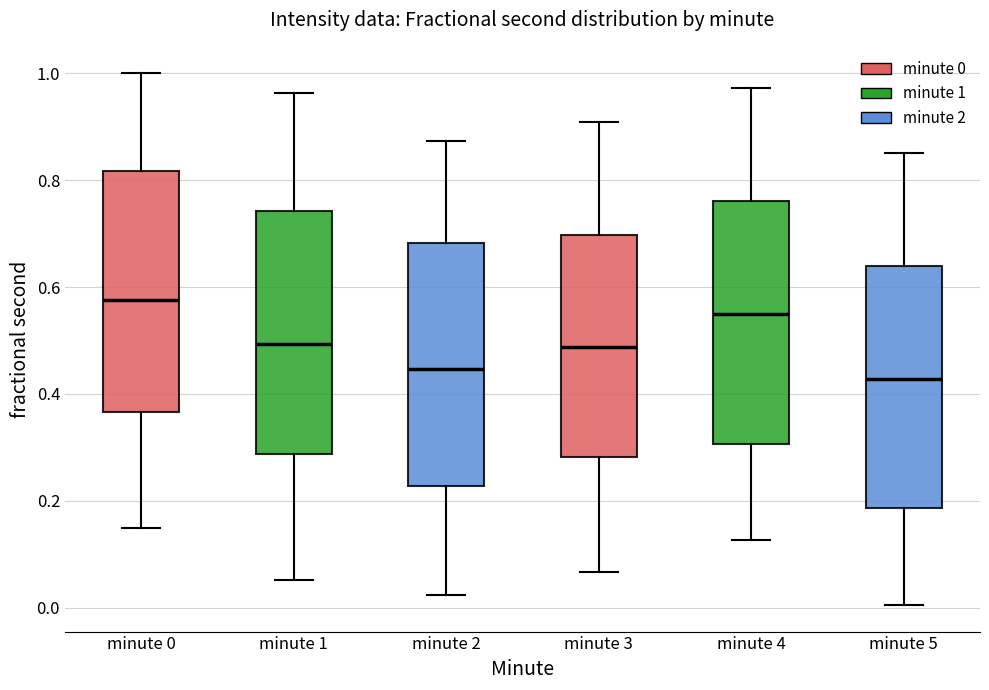

Reading left to right, transcribe this box plot: for each box, give where its median line is, the range the box spans, and where its two whiskers end, as read against the y-axis. The values are not printed on the chart, so give them approximately, as read against the axis.

minute 0: median 0.58, box 0.36 to 0.82, whiskers 0.14 to 1.00
minute 1: median 0.50, box 0.28 to 0.74, whiskers 0.06 to 0.96
minute 2: median 0.44, box 0.22 to 0.68, whiskers 0.02 to 0.88
minute 3: median 0.48, box 0.28 to 0.70, whiskers 0.06 to 0.90
minute 4: median 0.54, box 0.30 to 0.76, whiskers 0.12 to 0.98
minute 5: median 0.42, box 0.18 to 0.64, whiskers 0.00 to 0.86